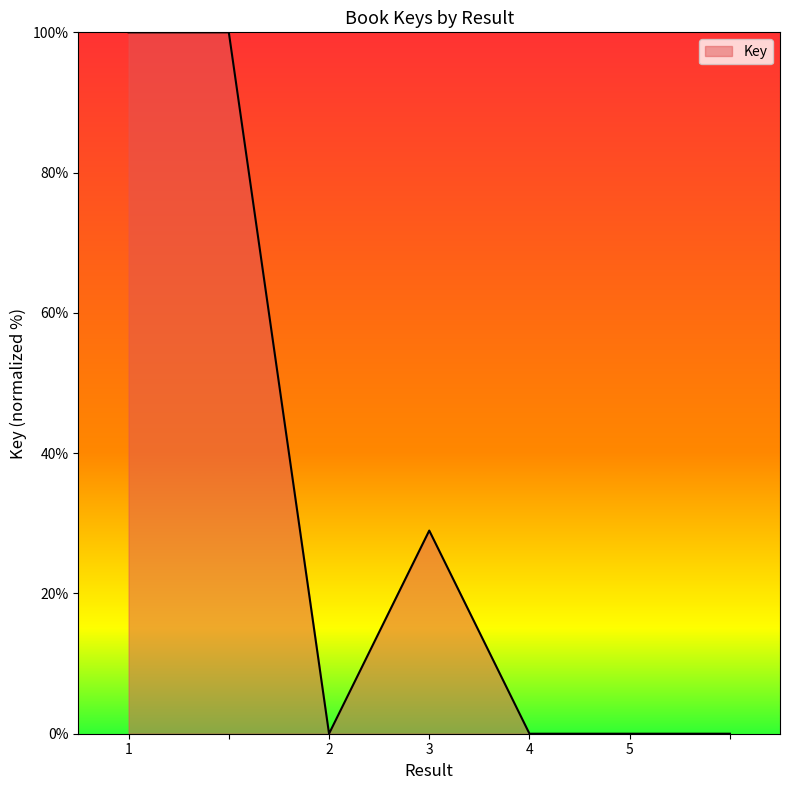

What is the average value?

32.7